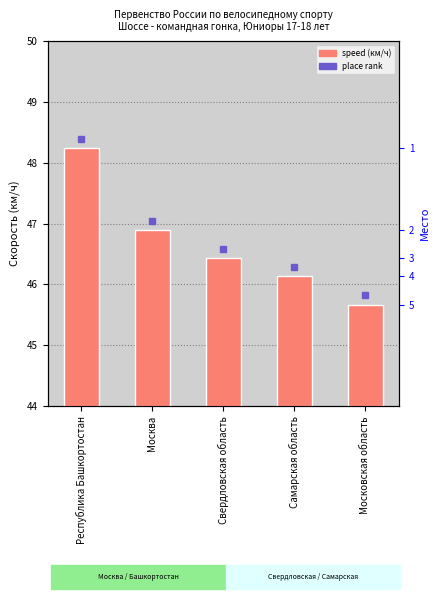

What is the label of the 3rd bar from the left?

Свердловская область